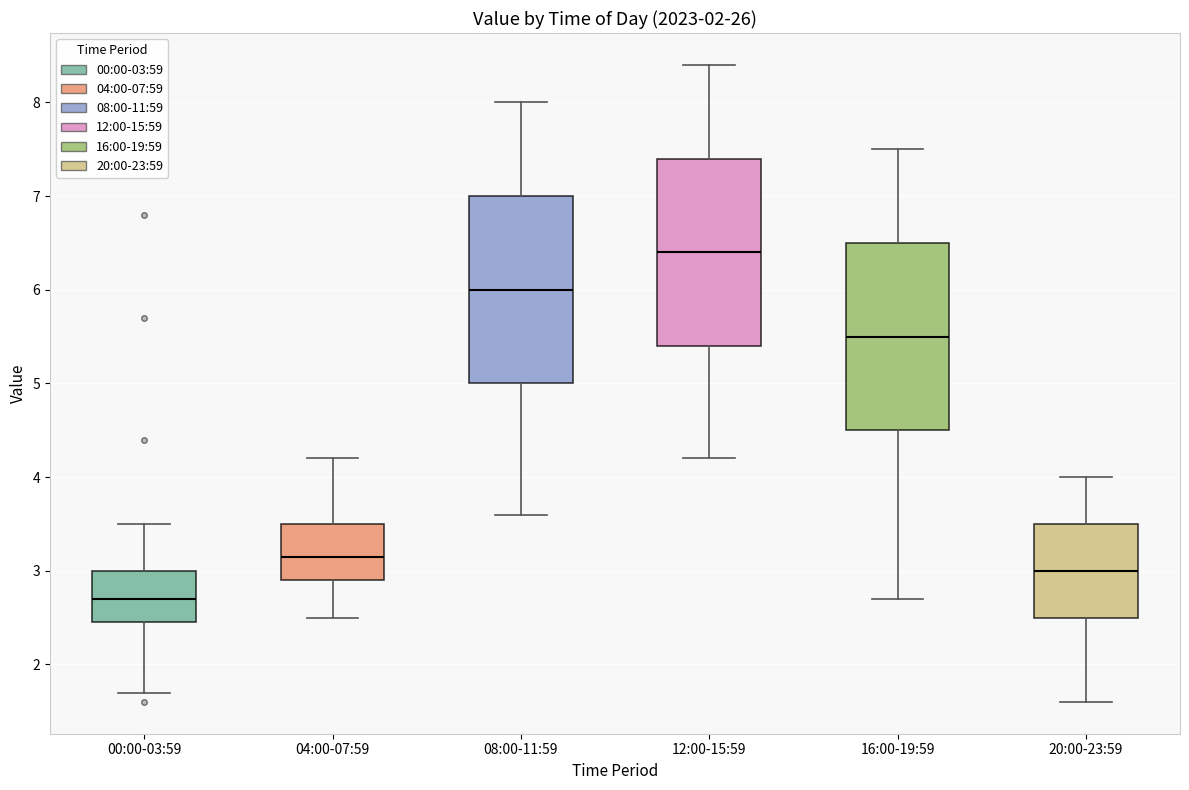

Where does the lower whisker of the box for 04:00-07:59 end on the y-axis? The values are not printed on the chart, so give them approximately, as read against the axis.

2.5